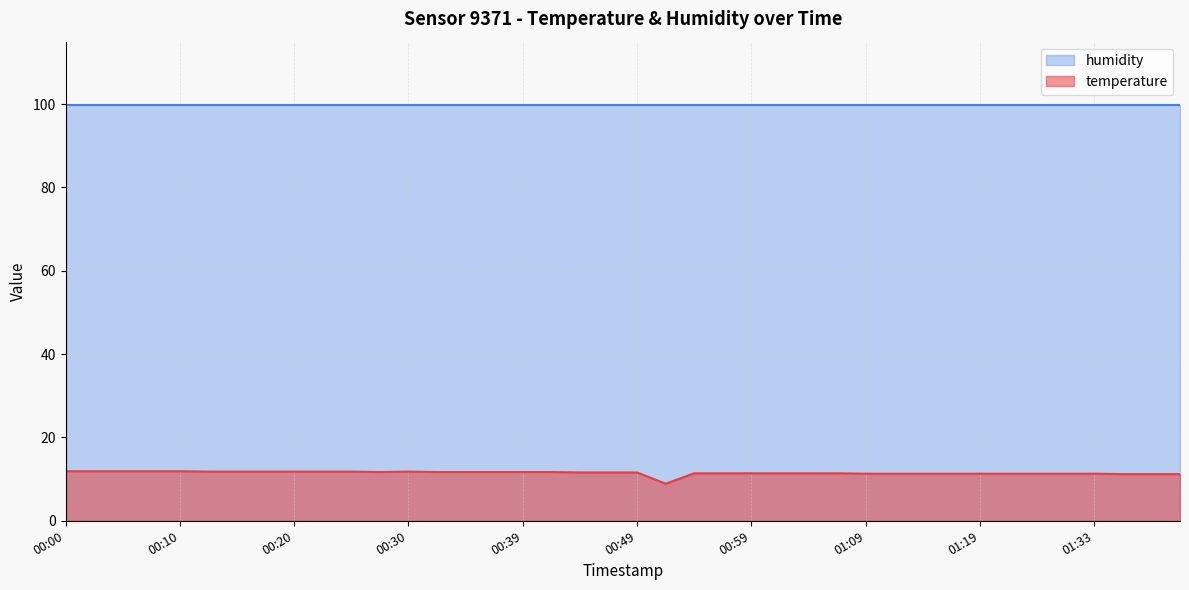

Where is the first local minimum?

00:27